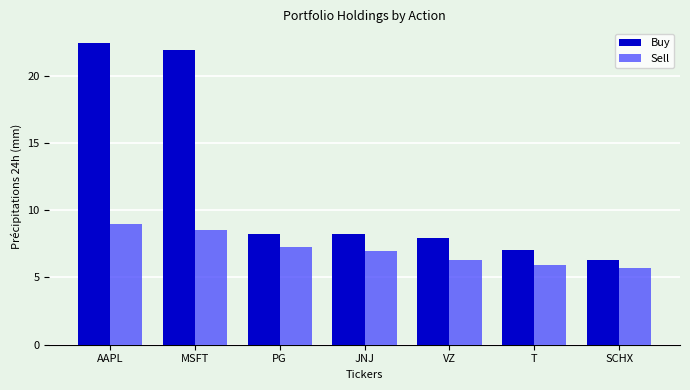

Between JNJ and SCHX, which series saw the biggest shift?

Buy